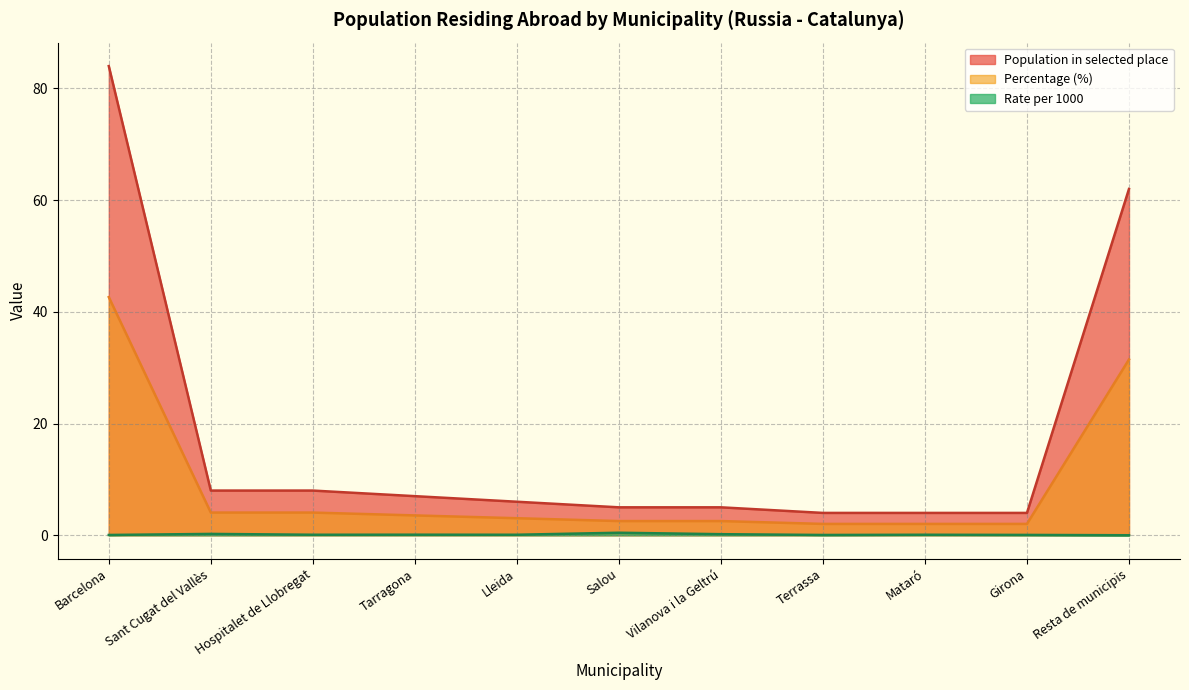

Where is the first local minimum for Rate per 1000?

Hospitalet de Llobregat